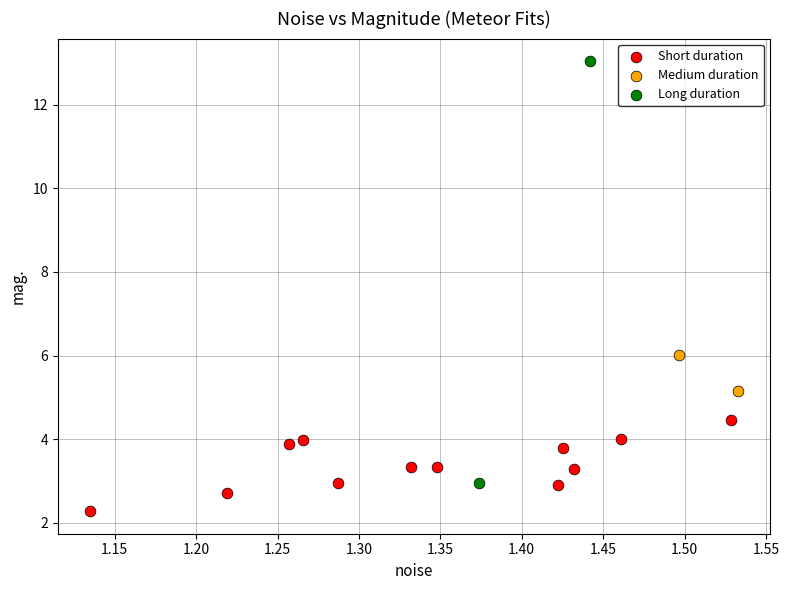

Which series has the largest Y range (max minus min)?

Long duration